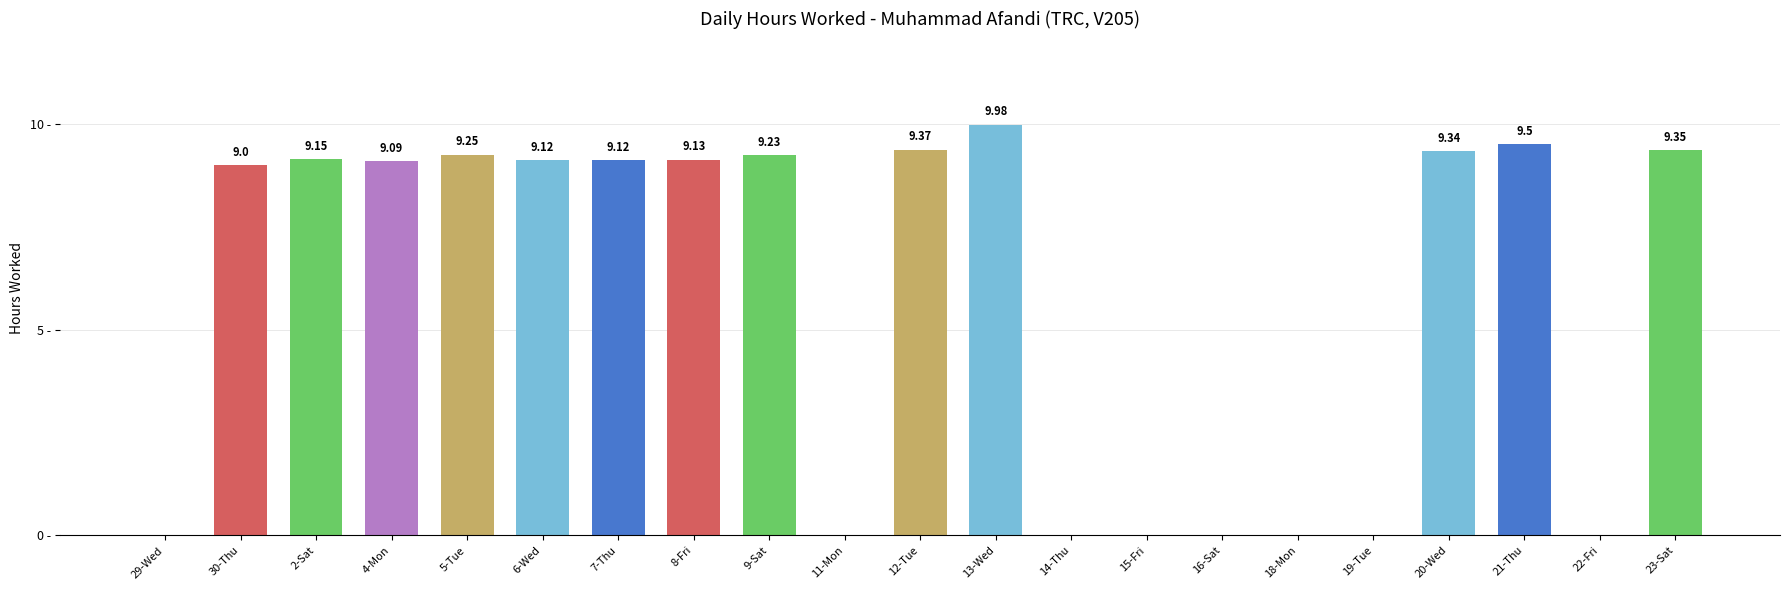

Are the bars horizontal?

No